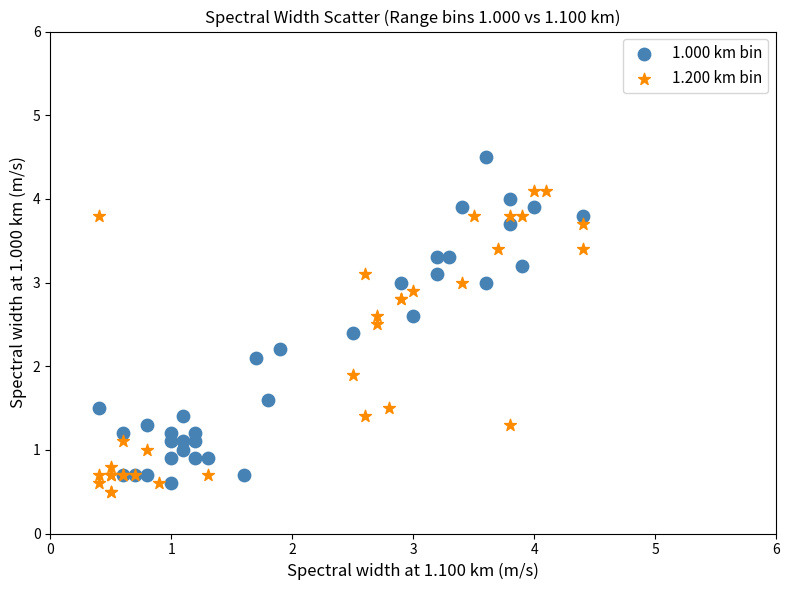

Which series contains the highest Y value?

1.000 km bin